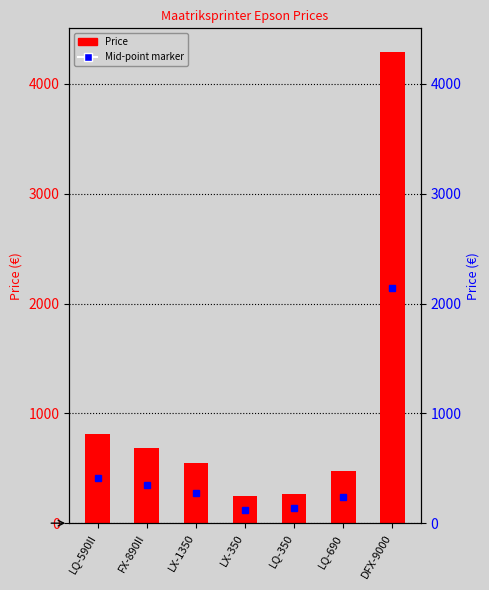

Where does the Price series first go above 549?

LQ-590II